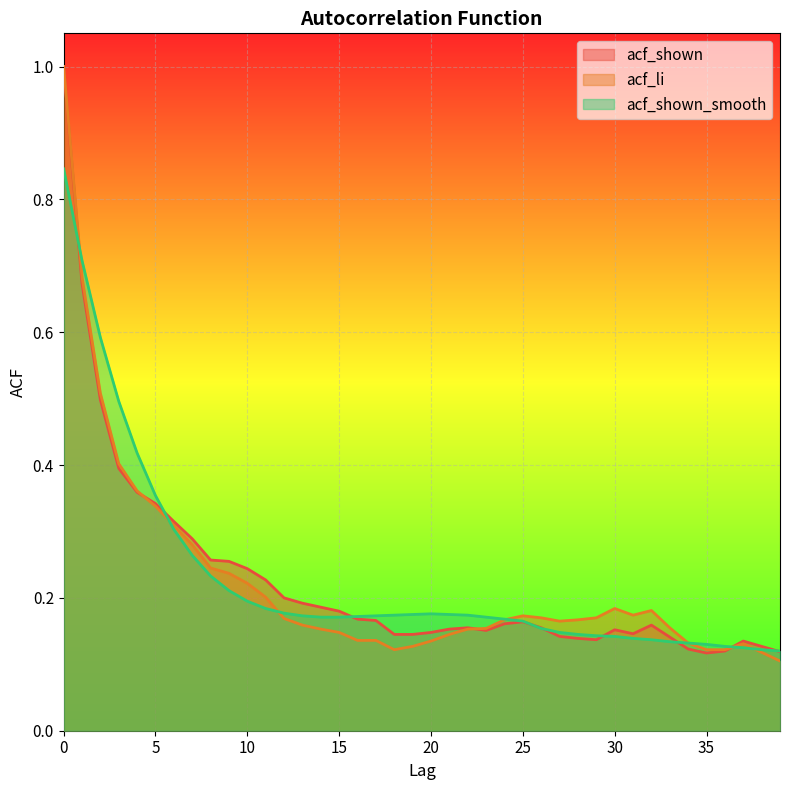

How many intersections are there between acf_shown and acf_li?

3